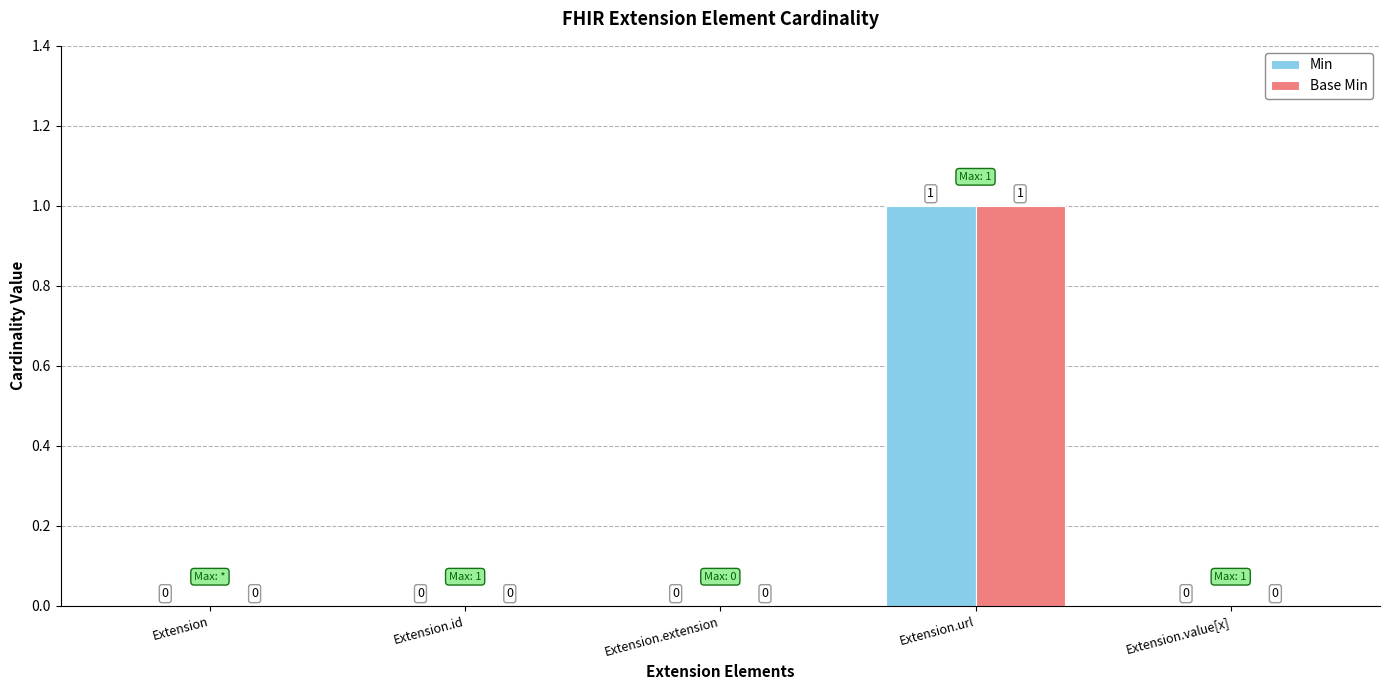

Is the value of Base Min at Extension.extension greater than the value of Min at Extension.url?

No